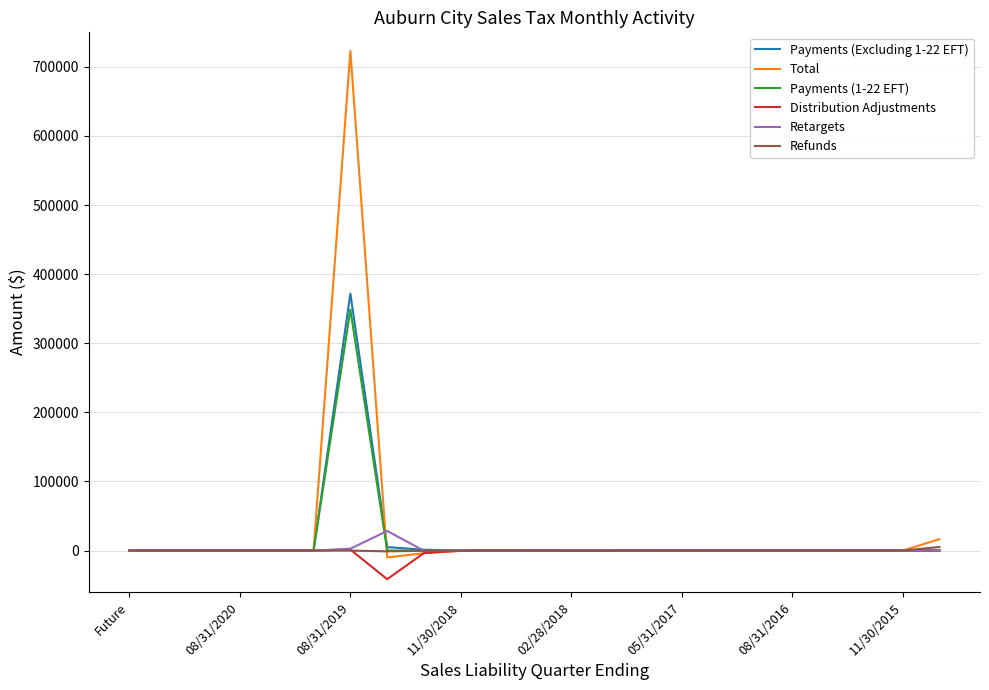

Which series has the largest range (max minus min)?

Total